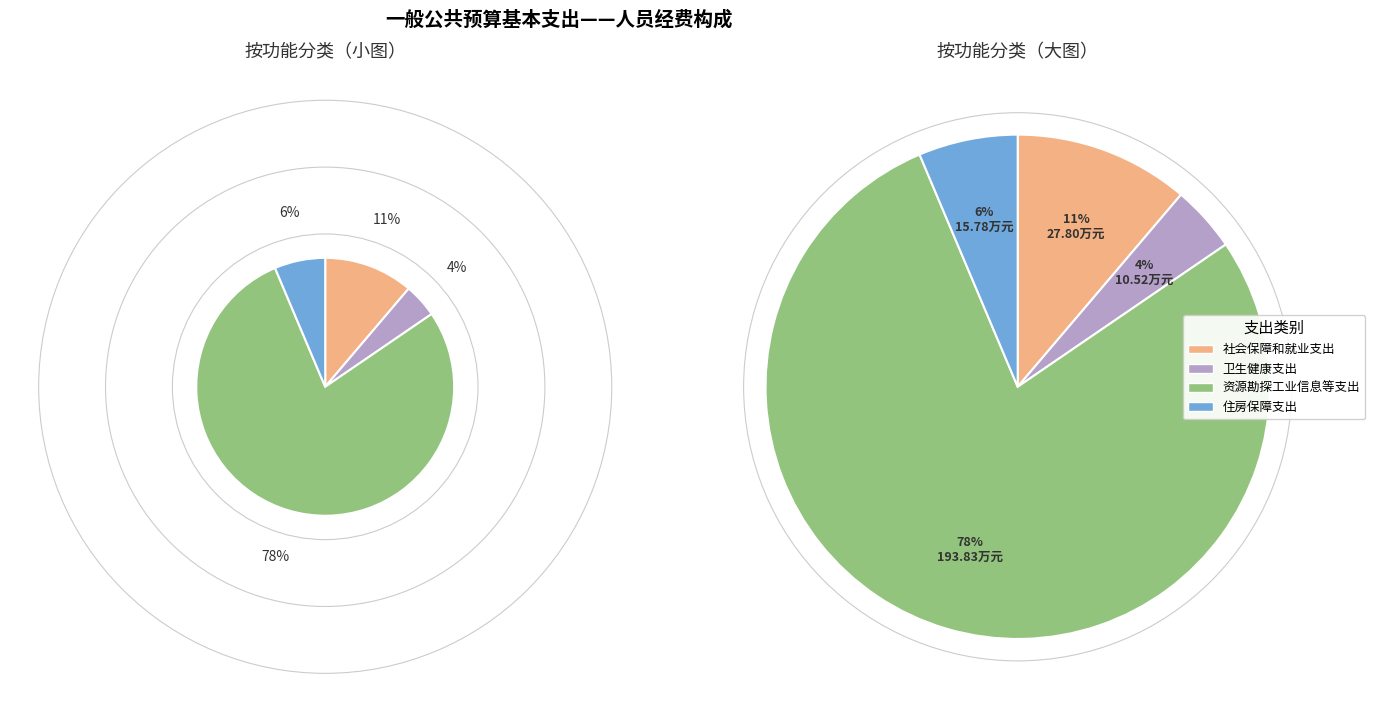

Which category has the biggest portion of the pie?

资源勘探工业信息等支出